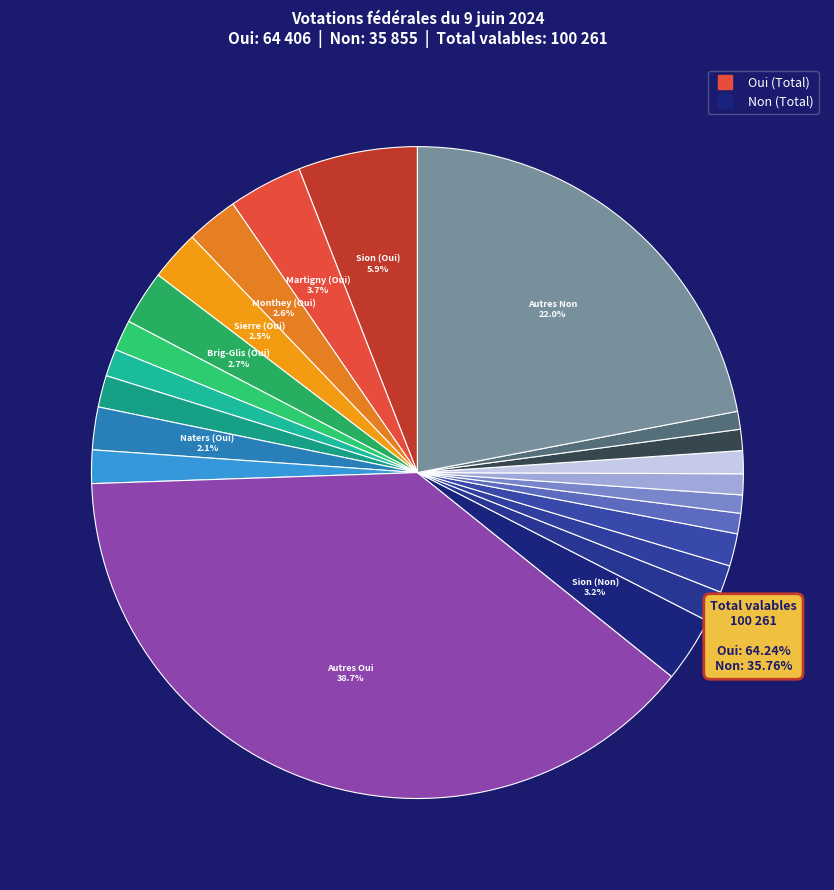

How many slices are in this pie chart?

22